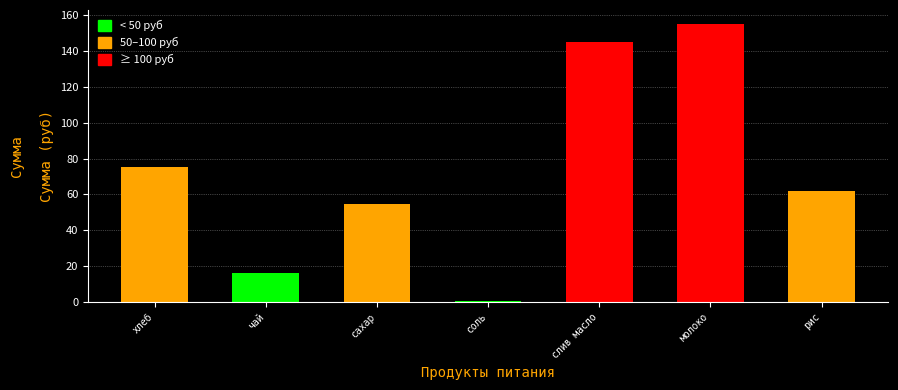

List the labels in order of value, smallest first.

соль, чай, сахар, рис, хлеб, слив масло, молоко